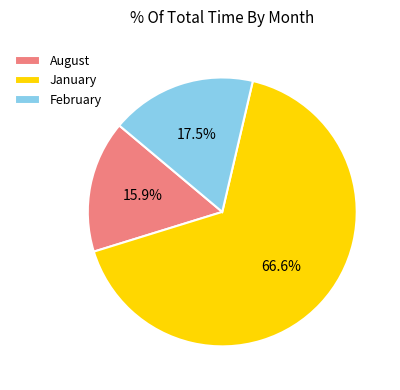

Which slice is the smallest?

August